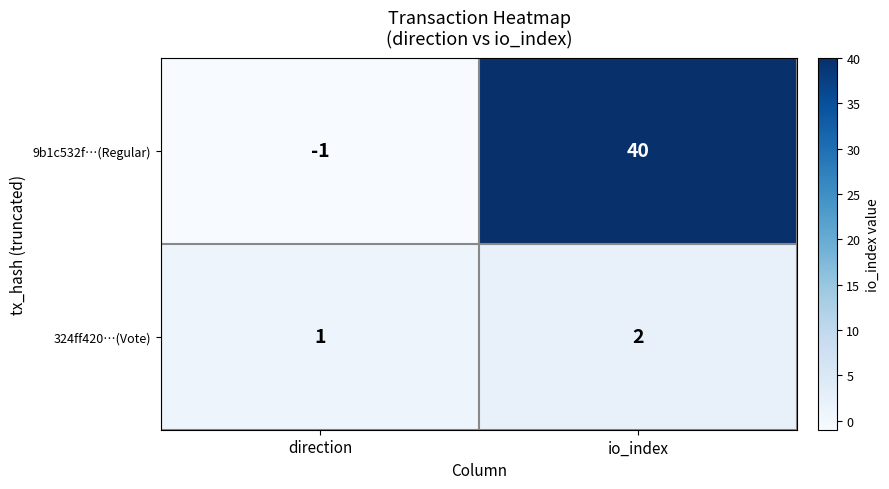

What is the sum of all 9b1c532f…(Regular) values?

39